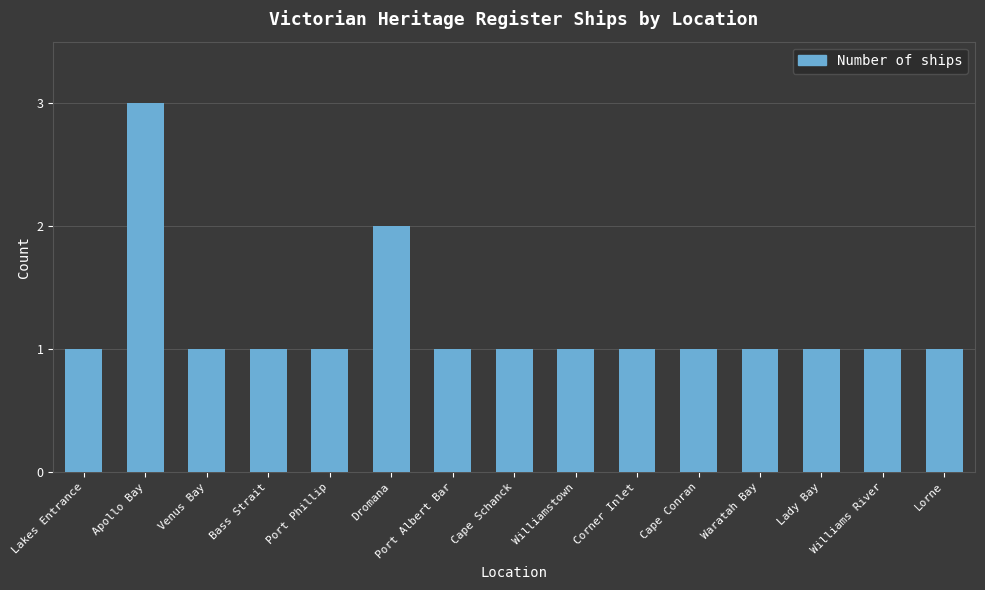

What position from the right is Port Albert Bar?

9